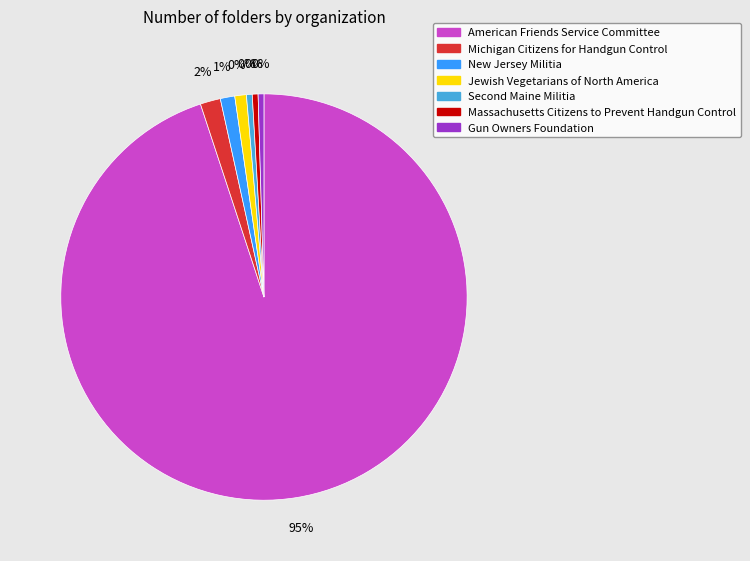

What is the total percentage of Jewish Vegetarians of North America and American Friends Service Committee?

95.9%